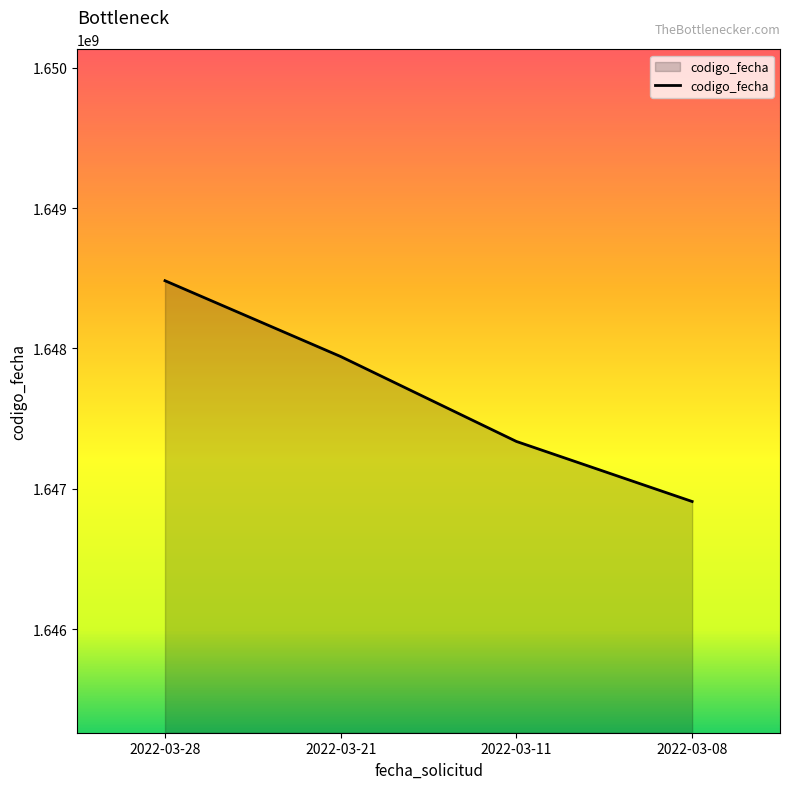

What is the difference between the maximum and minimum values?

1572571